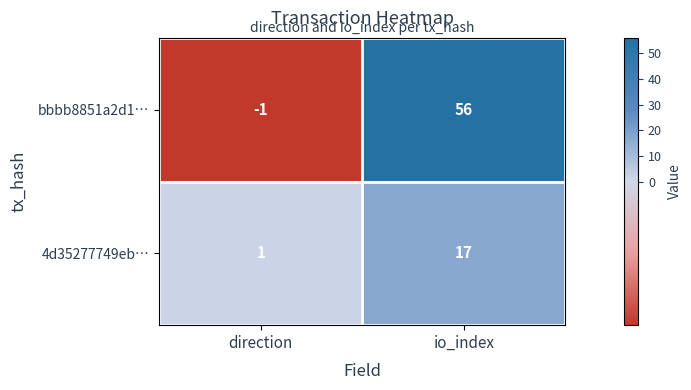

The value of bbbb8851a2d1… at io_index is 56. True or false?

True